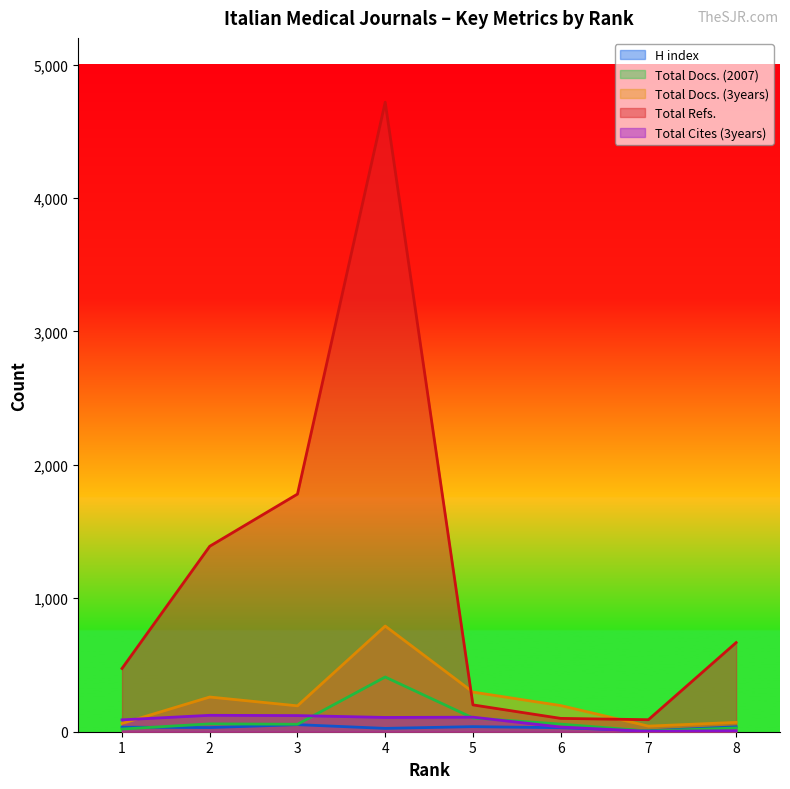

How many values in the Total Cites (3years) series exceed 107?

3